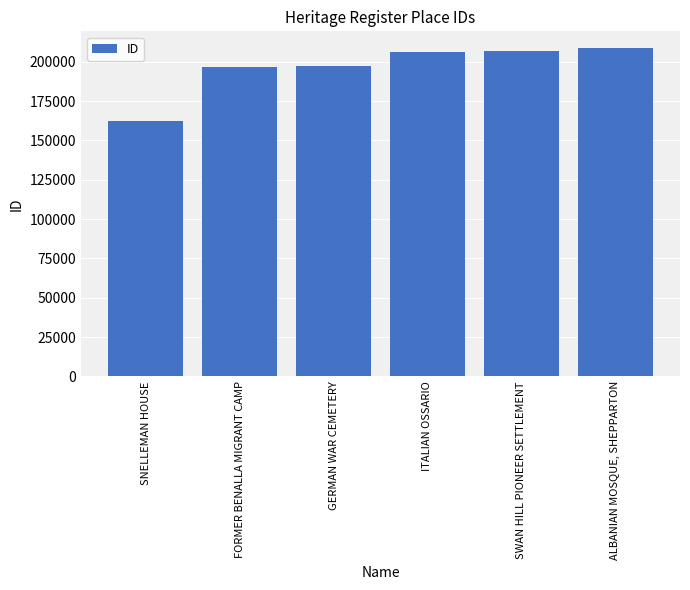

What is the value of the 5th bar from the left?

206822